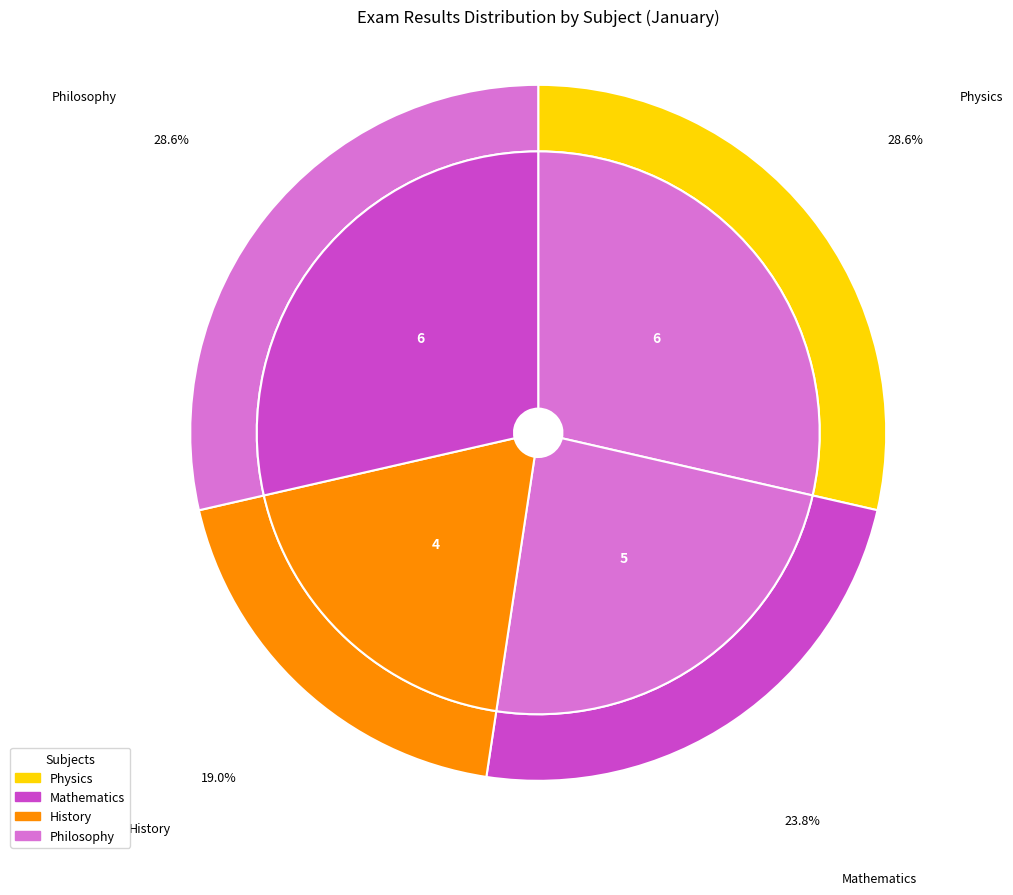

What portion of the pie excludes Mathematics?

76.2%